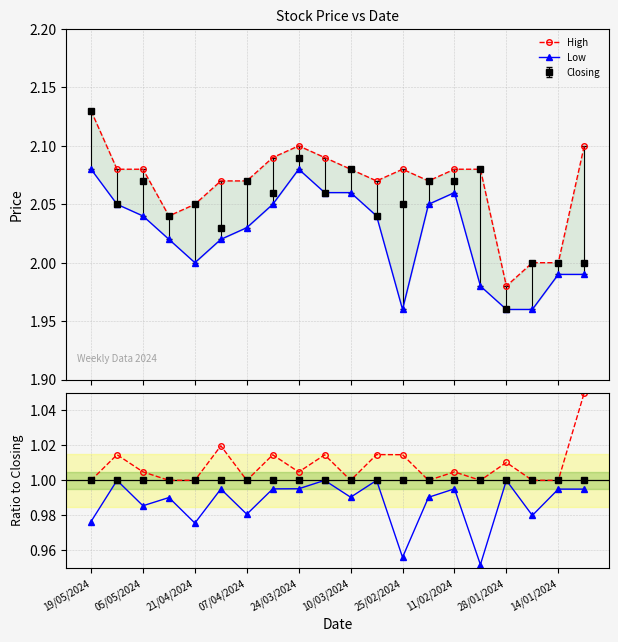

True or false: Closing has more than 2 points higher than both neighbors.

True